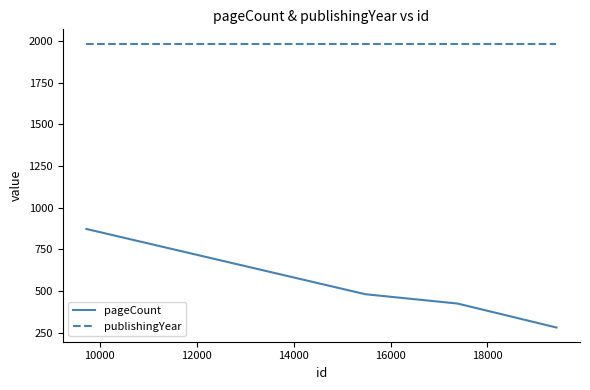

True or false: publishingYear has more than 1 points higher than both neighbors.

False